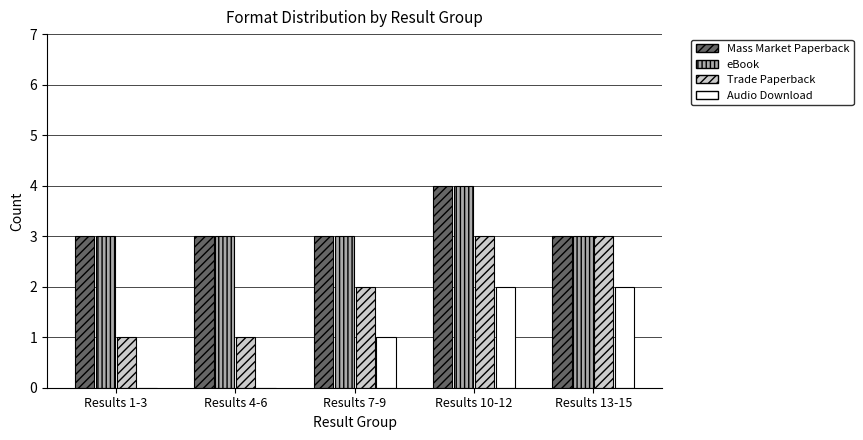

What is the sum of all Mass Market Paperback values?

16